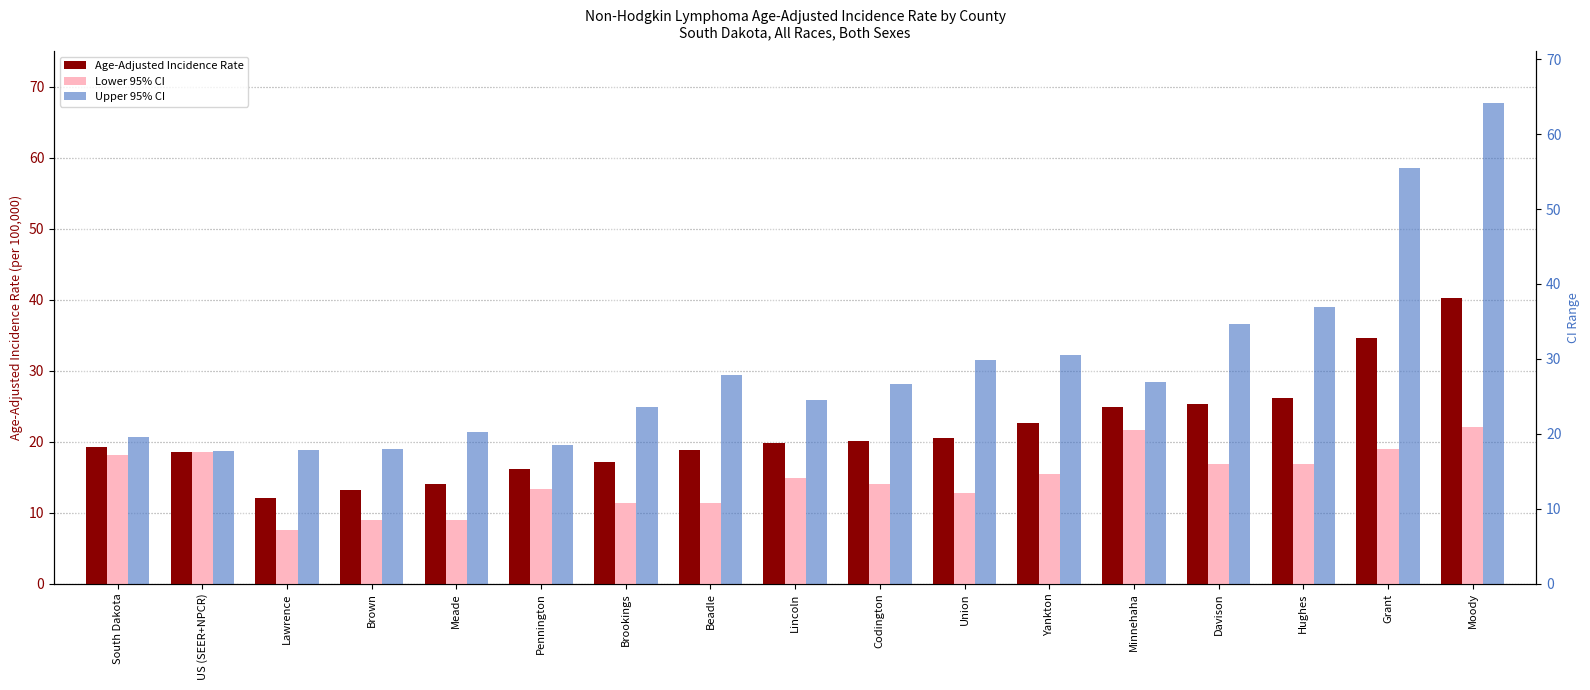

Read the Age-Adjusted Incidence Rate value at Pennington.

16.2